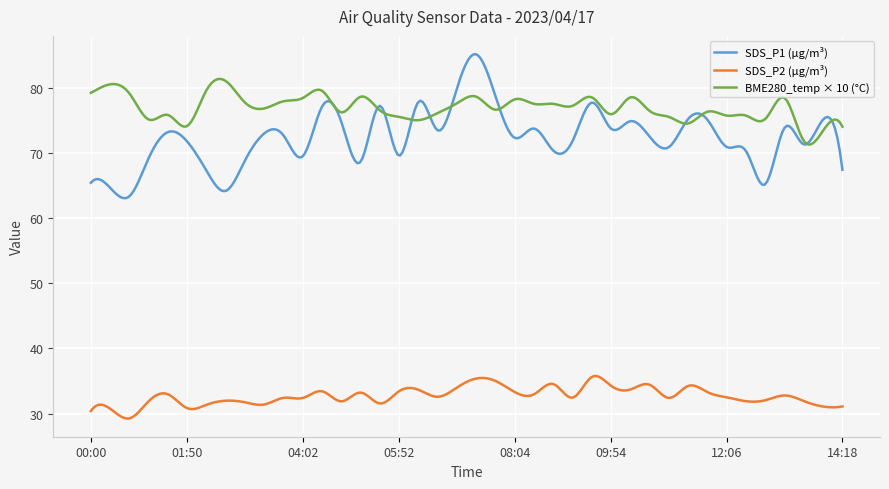

What is the greatest value displayed?

85.1